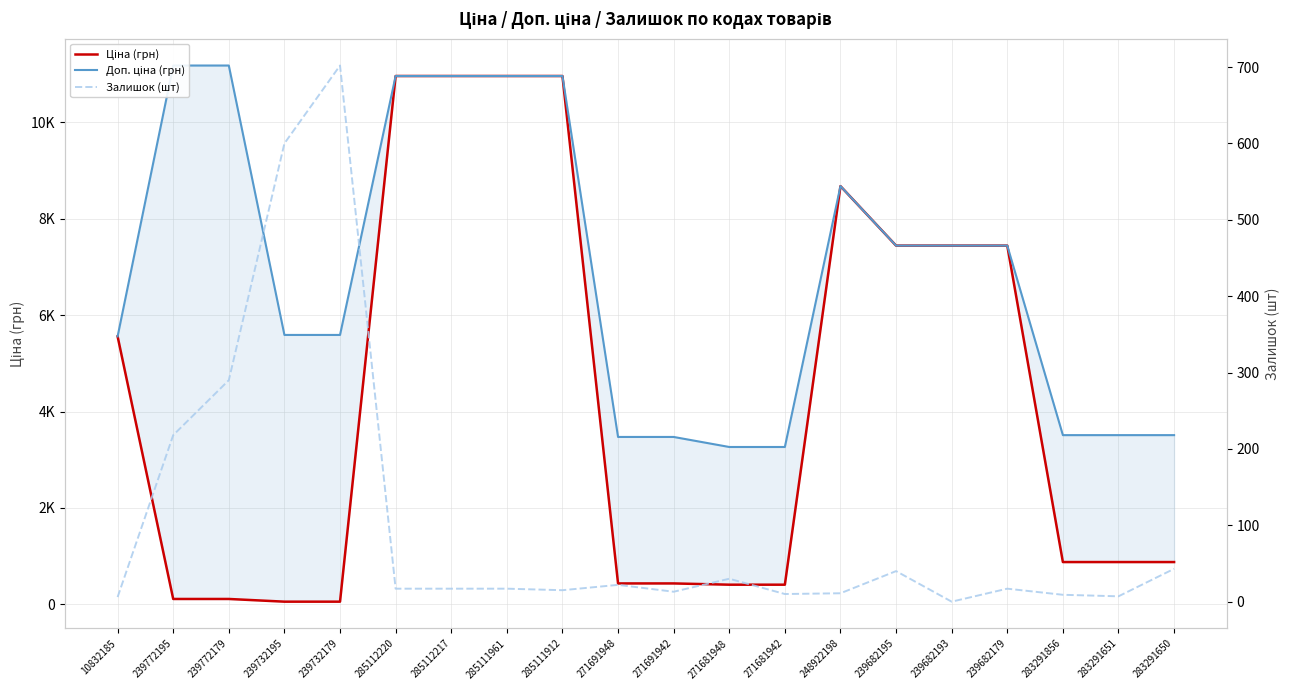

How many categories are shown in the chart?

20